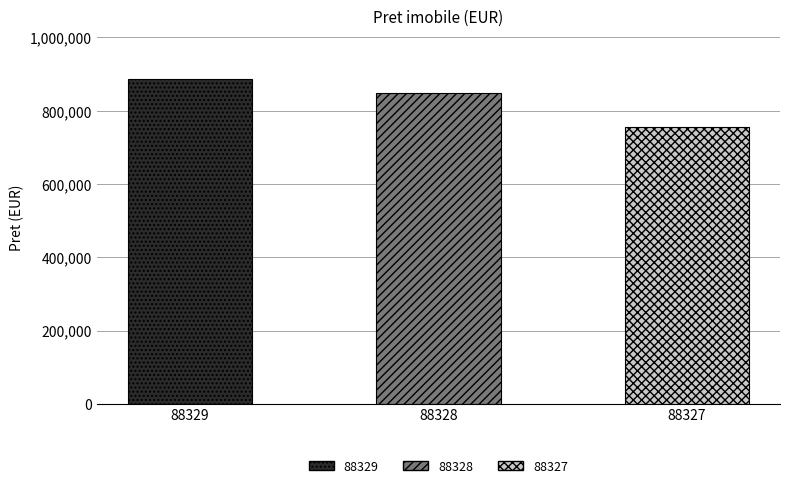

What is the greatest value displayed?

885502